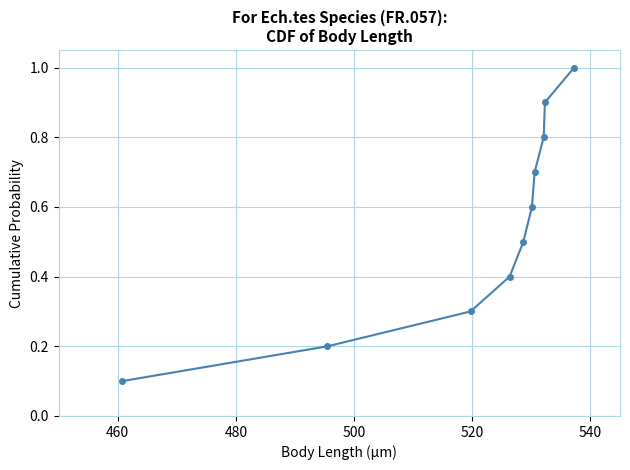

What is the value of the 8th point from the left?

0.8